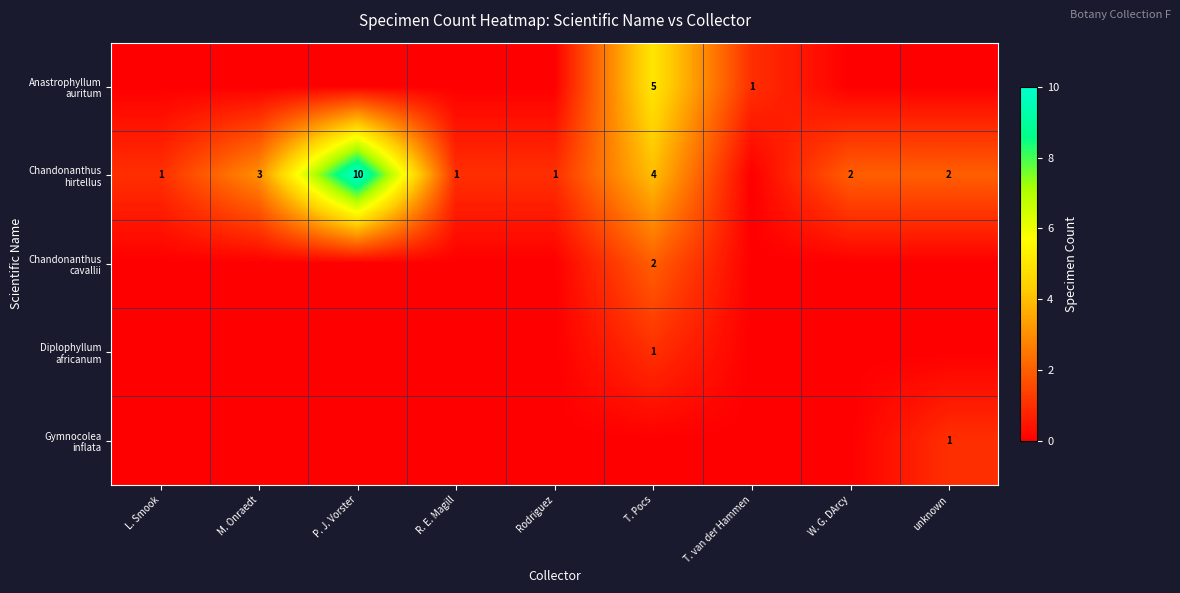

Between P. J. Vorster and T. van der Hammen, which is larger?

T. van der Hammen